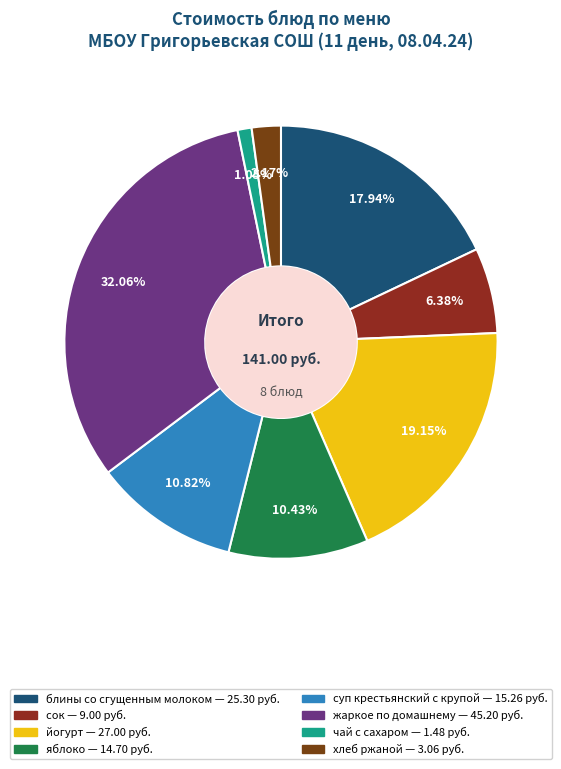

Does суп крестьянский с крупой represent more than half of the total?

No